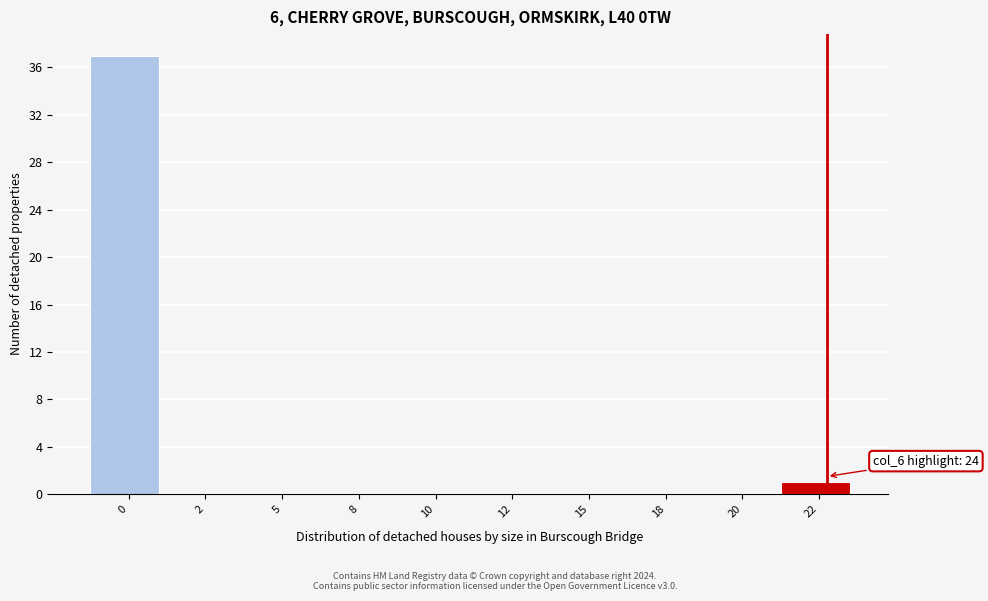

Reading left to right, list all the values displayed in this chart.

0=37	2=0	5=0	8=0	10=0	12=0	15=0	18=0	20=0	22=1